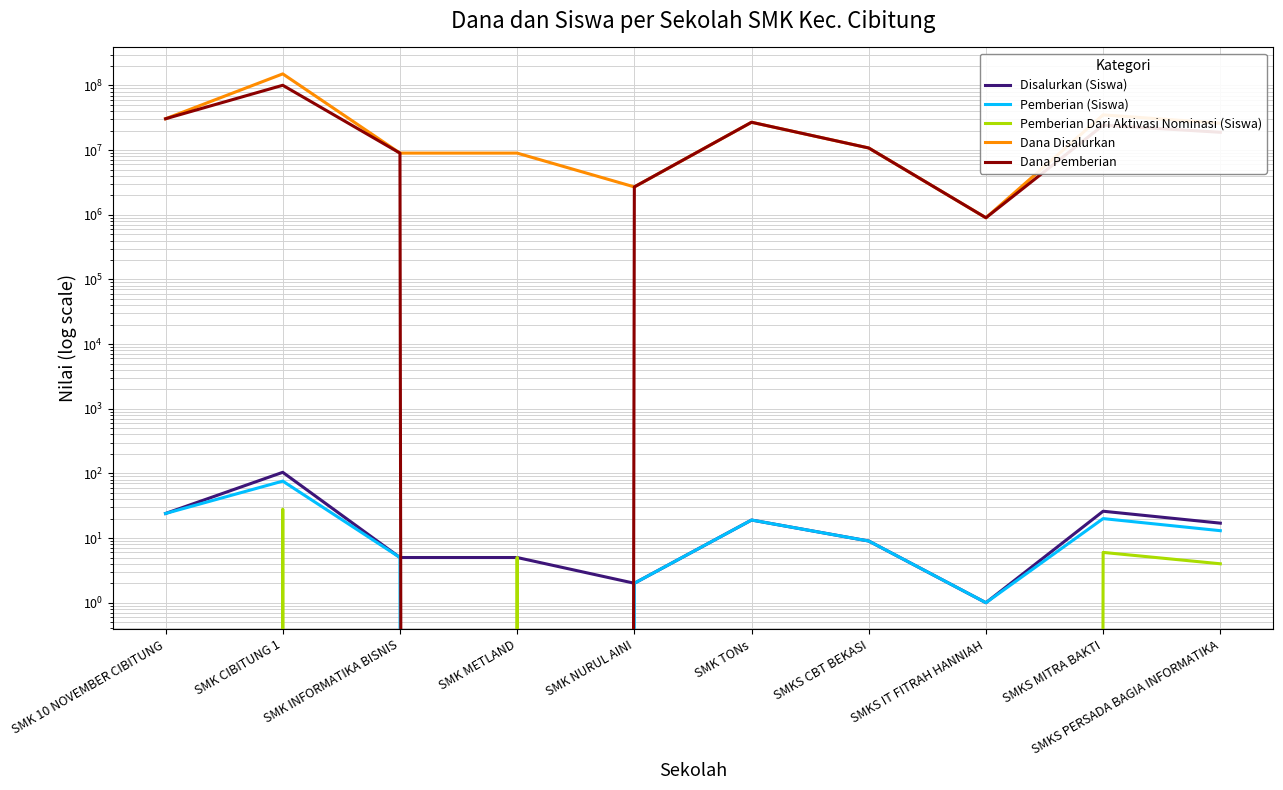

What position from the left is SMKS MITRA BAKTI?

9